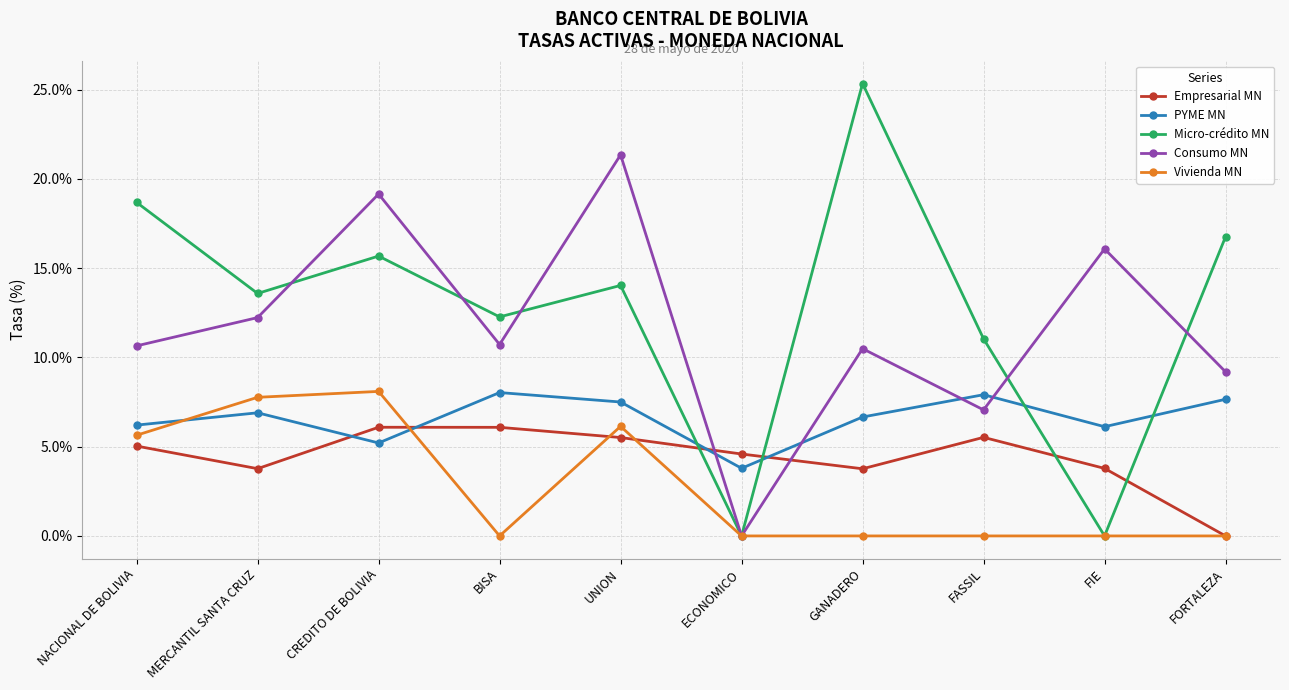

Rank the series at NACIONAL DE BOLIVIA from lowest to highest value.

Empresarial MN, Vivienda MN, PYME MN, Consumo MN, Micro-crédito MN